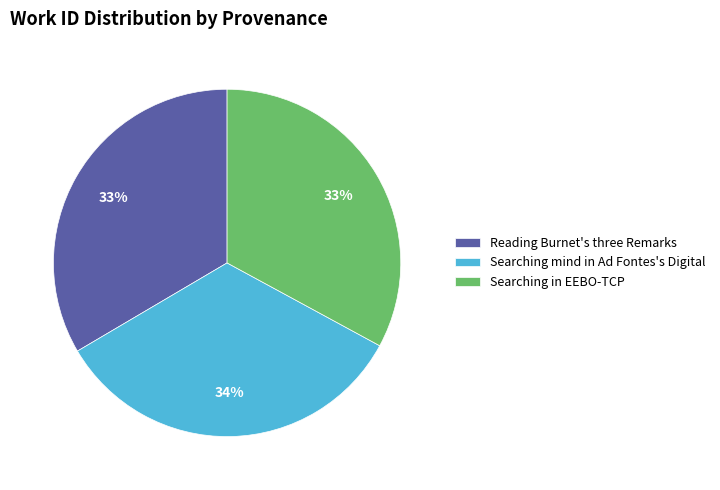

The Searching mind in Ad Fontes's Digital slice represents 34% of the pie. True or false?

True